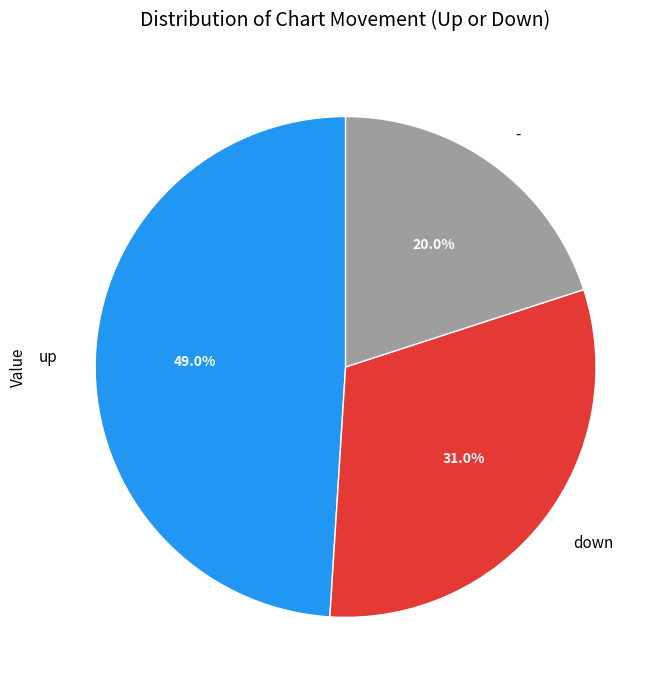

Does any single category account for the majority?

No